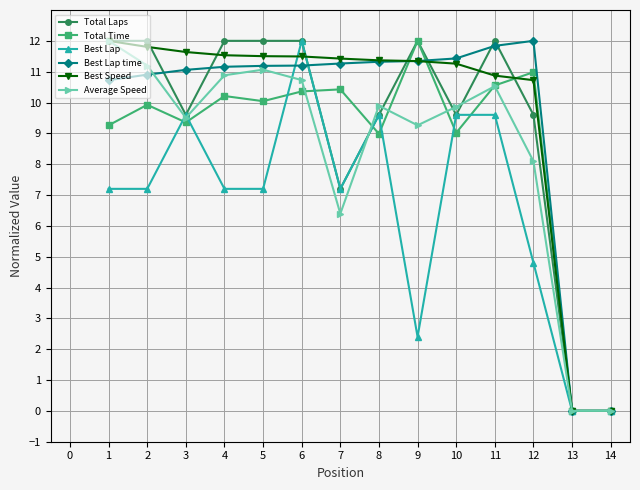

What is the sum of all Best Lap values?

93.6